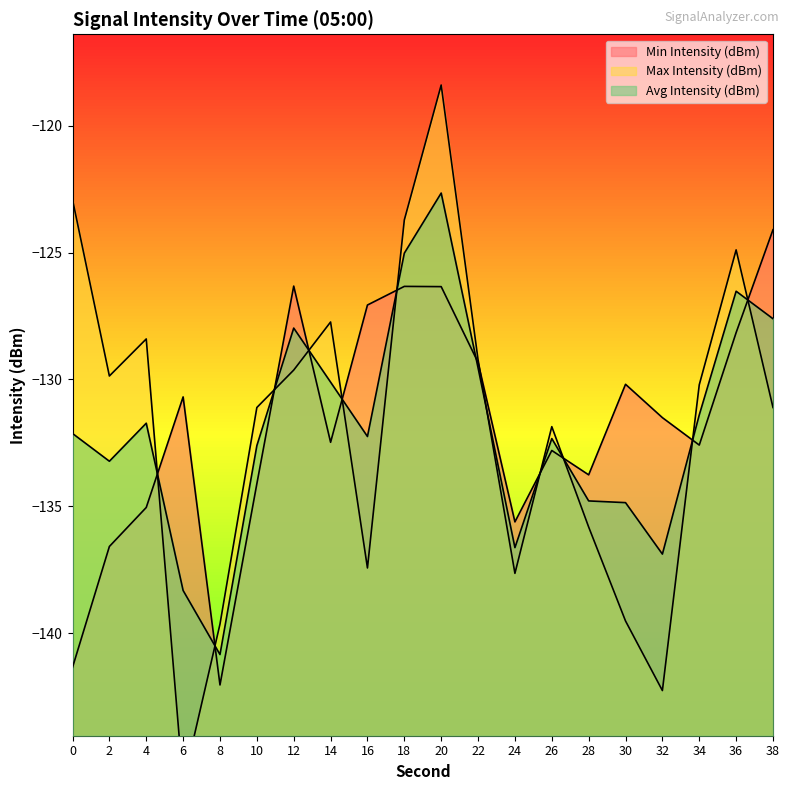

Which label corresponds to the smallest value in the chart?

6